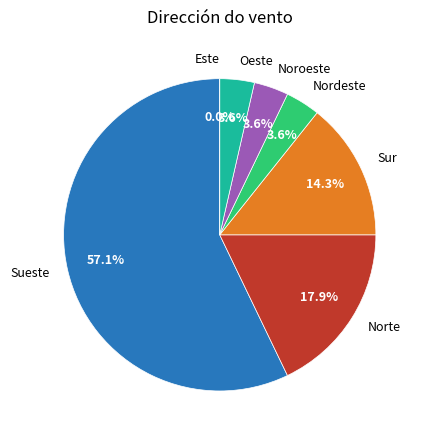

Does any single category account for the majority?

Yes